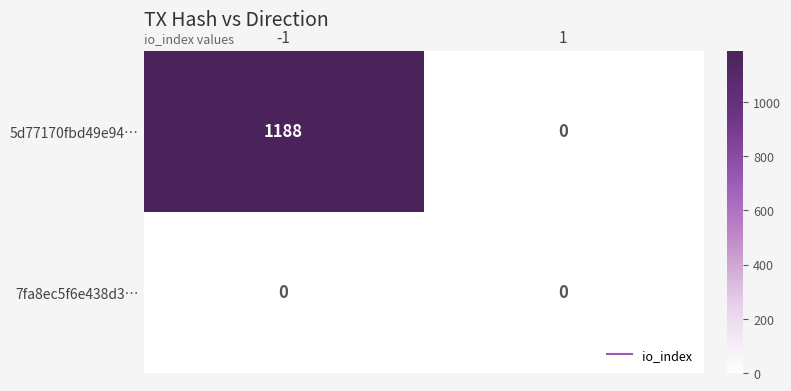

Which series changed the most between -1 and 1?

5d77170fbd49e94…